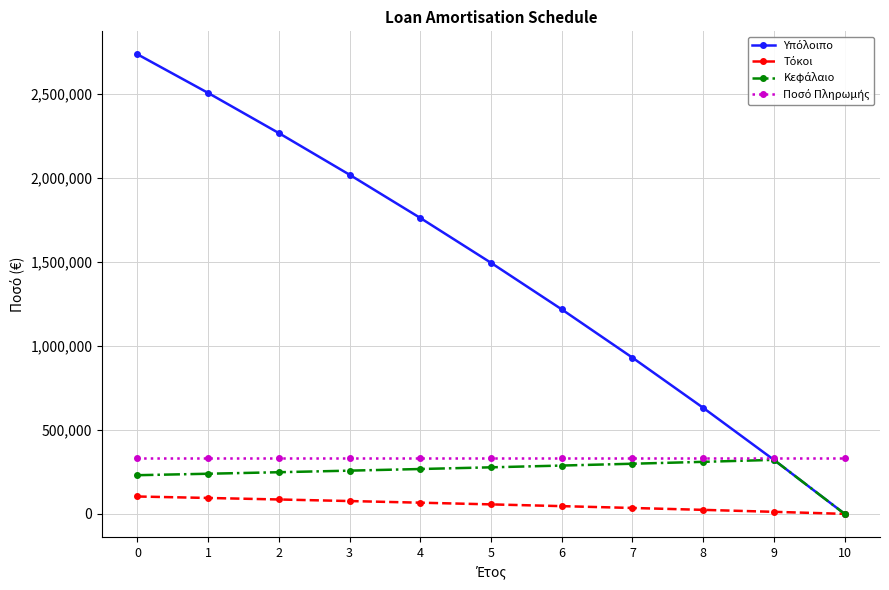

What is the difference between the highest and lowest values at 1?

2410181.2